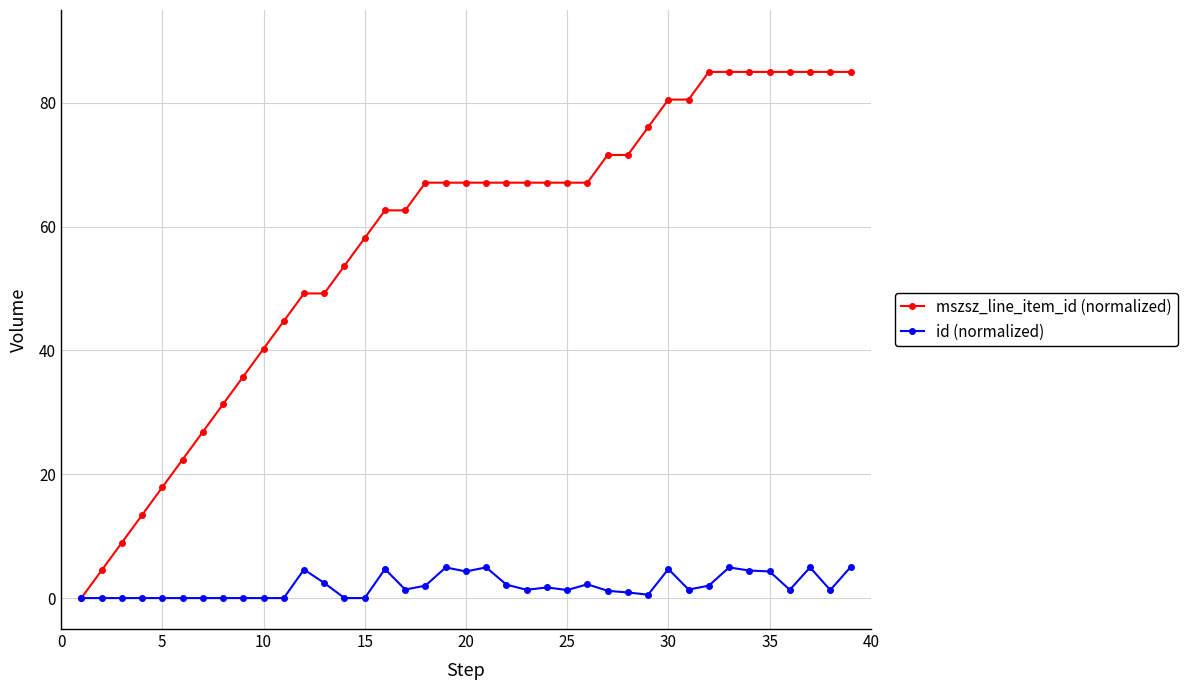

How many categories are shown in the chart?

39